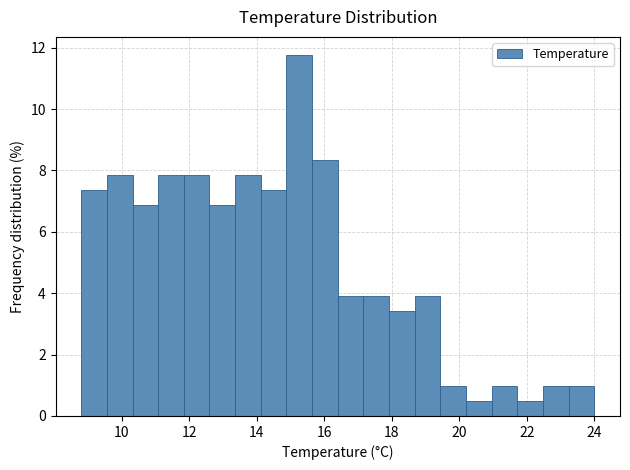

Around what value on the x-axis is the tallest bar? Give the approximate position of its centre, as read against the axis.

15.2